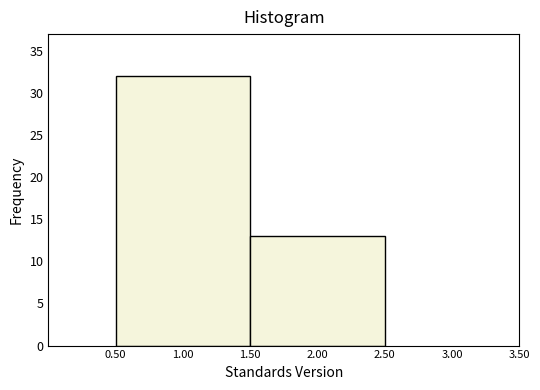

How tall is the bar that spans 1.50 to 2.50 on the x-axis? The values are not printed on the chart, so give them approximately, as read against the axis.

13